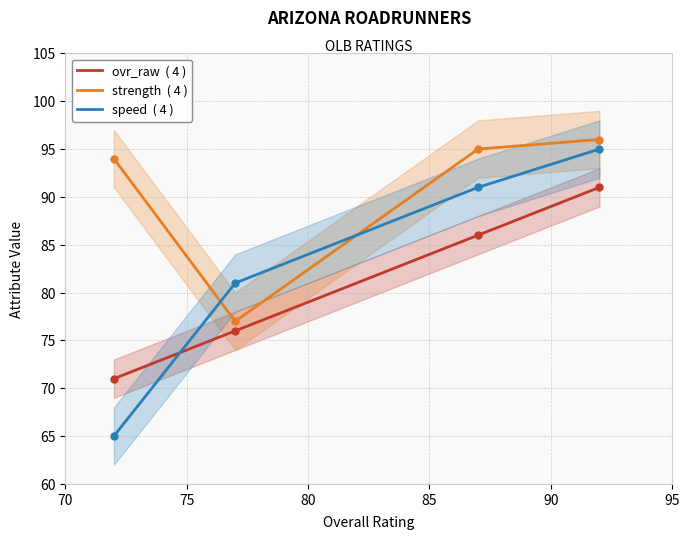

True or false: ovr_raw  ( 4 ) and strength  ( 4 ) intersect in this chart.

False